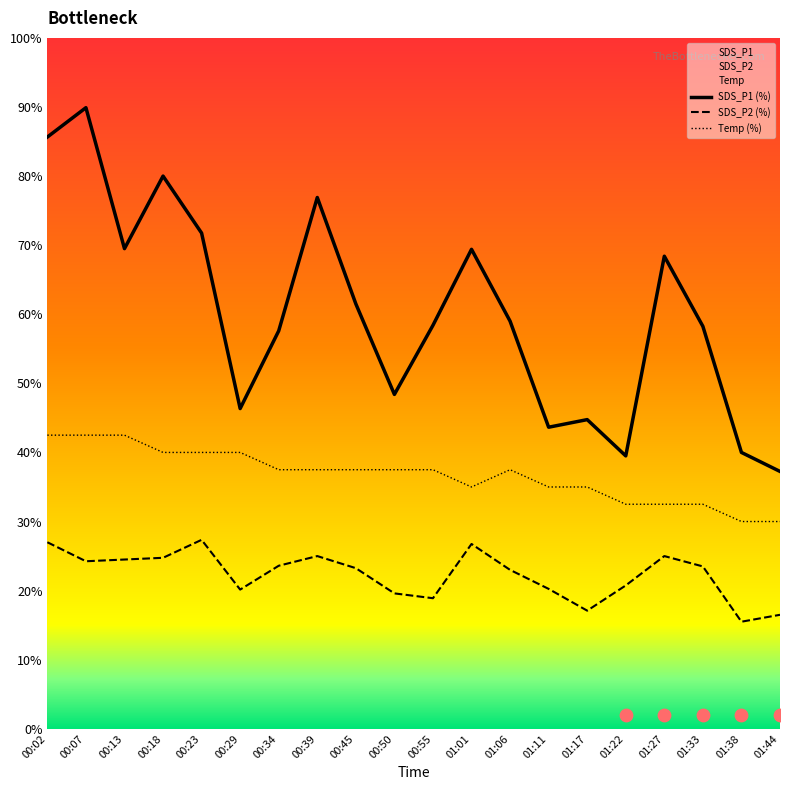

At how many categories does at least one series exceed 35?

20